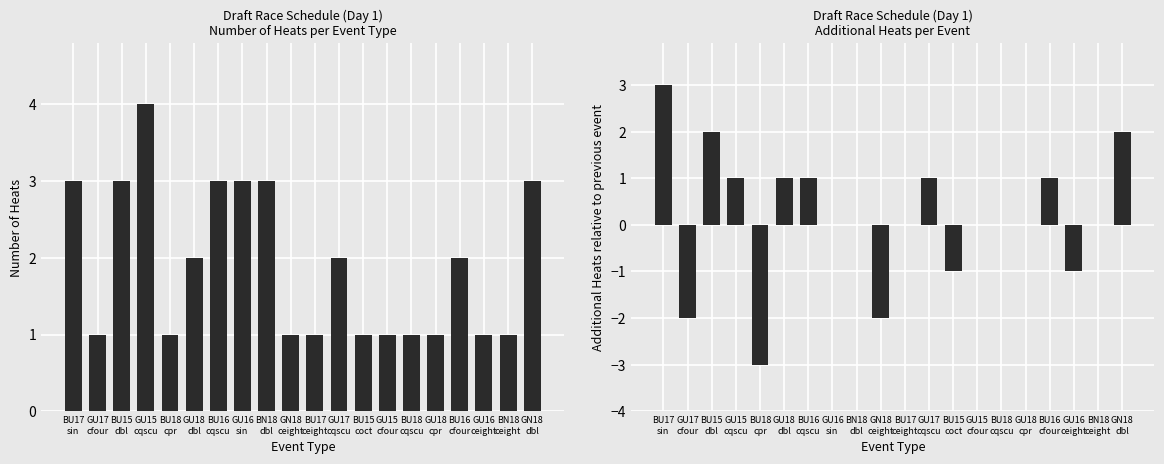

Reading left to right, transcribe all the data shown in this chart.

Count of Races: BU17
sin=3	GU17
cfour=1	BU15
dbl=3	GU15
cqscu=4	BU18
cpr=1	GU18
dbl=2	BU16
cqscu=3	GU16
sin=3	BN18
dbl=3	GN18
ceight=1	BU17
ceight=1	GU17
cqscu=2	BU15
coct=1	GU15
cfour=1	BU18
cqscu=1	GU18
cpr=1	BU16
cfour=2	GU16
ceight=1	BN18
ceight=1	GN18
dbl=3
Additional Heats: BU17
sin=3	GU17
cfour=-2	BU15
dbl=2	GU15
cqscu=1	BU18
cpr=-3	GU18
dbl=1	BU16
cqscu=1	GU16
sin=0	BN18
dbl=0	GN18
ceight=-2	BU17
ceight=0	GU17
cqscu=1	BU15
coct=-1	GU15
cfour=0	BU18
cqscu=0	GU18
cpr=0	BU16
cfour=1	GU16
ceight=-1	BN18
ceight=0	GN18
dbl=2